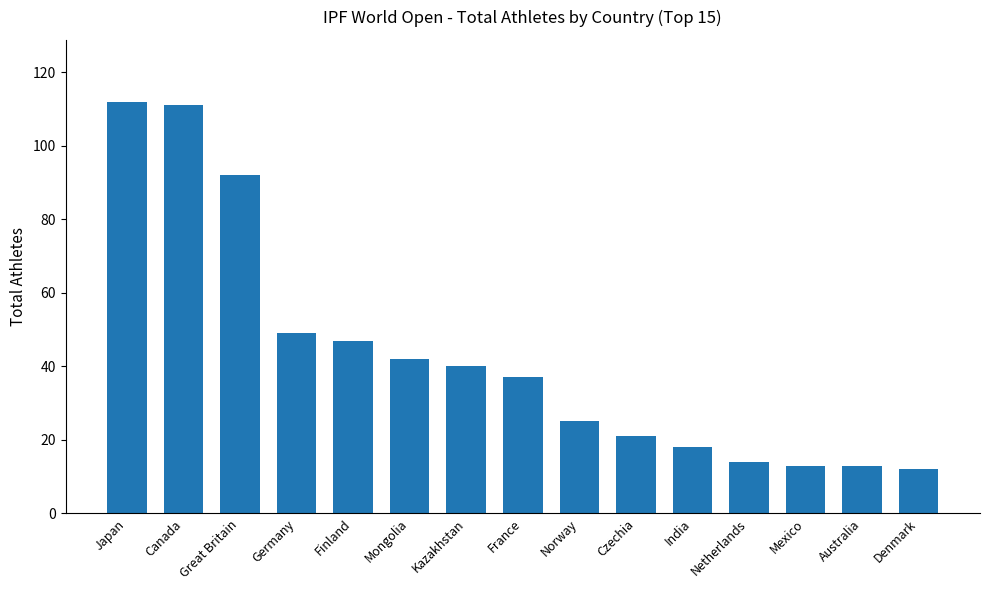

What is the approximate value at Denmark?

12